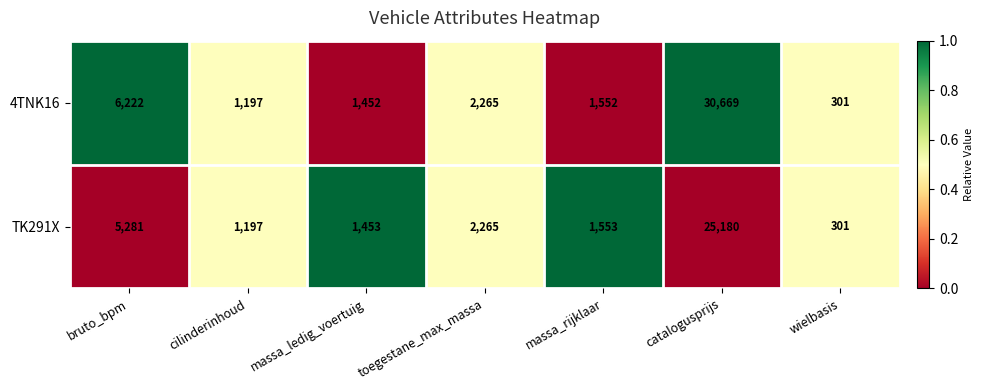

What is the difference between the highest and lowest values at catalogusprijs?

5489